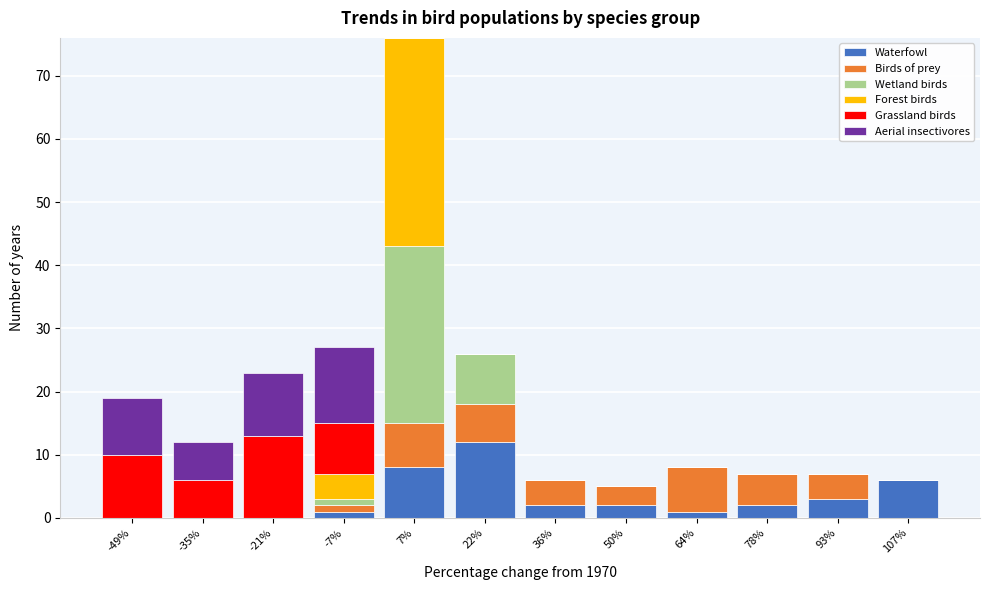

What is the total value across all series at 93%?

7